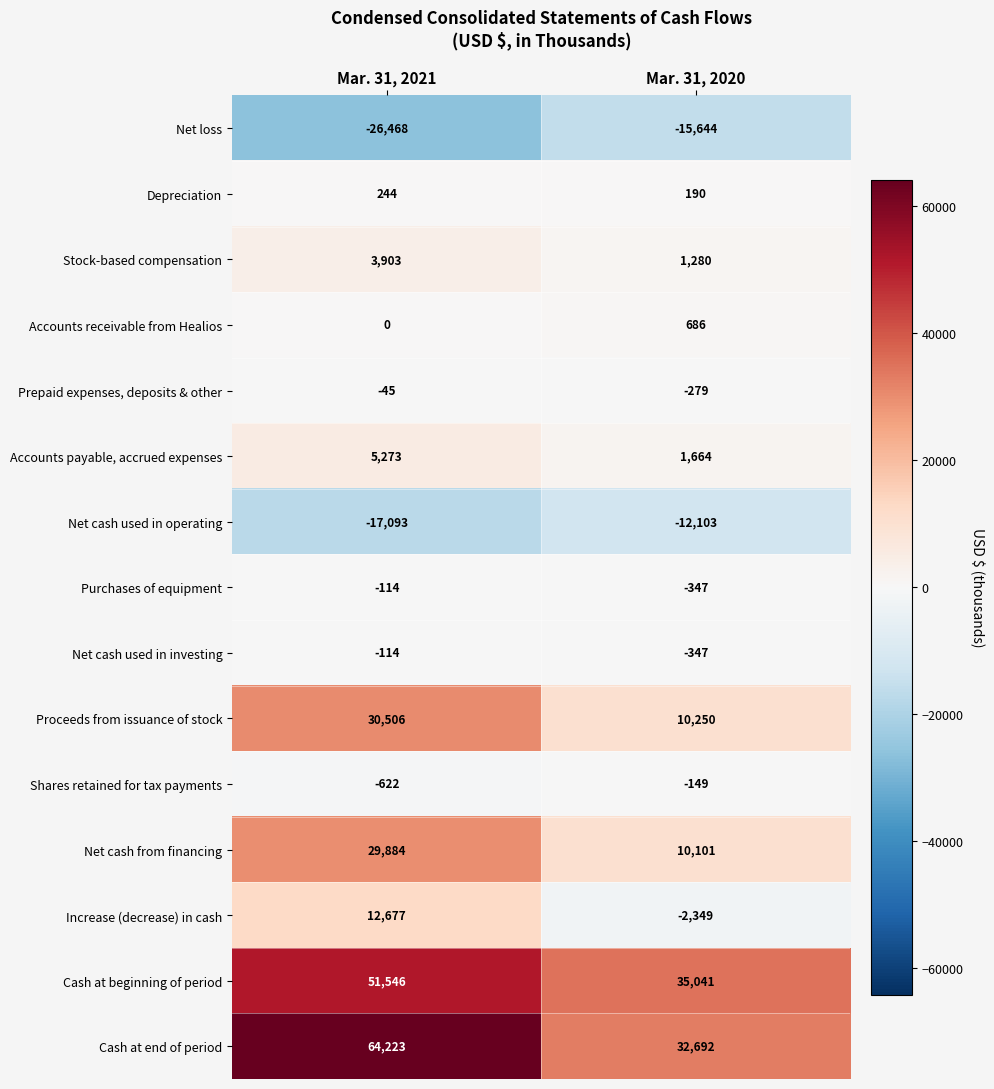

Rank the categories by Shares retained for tax payments value from lowest to highest.

Mar. 31, 2021, Mar. 31, 2020